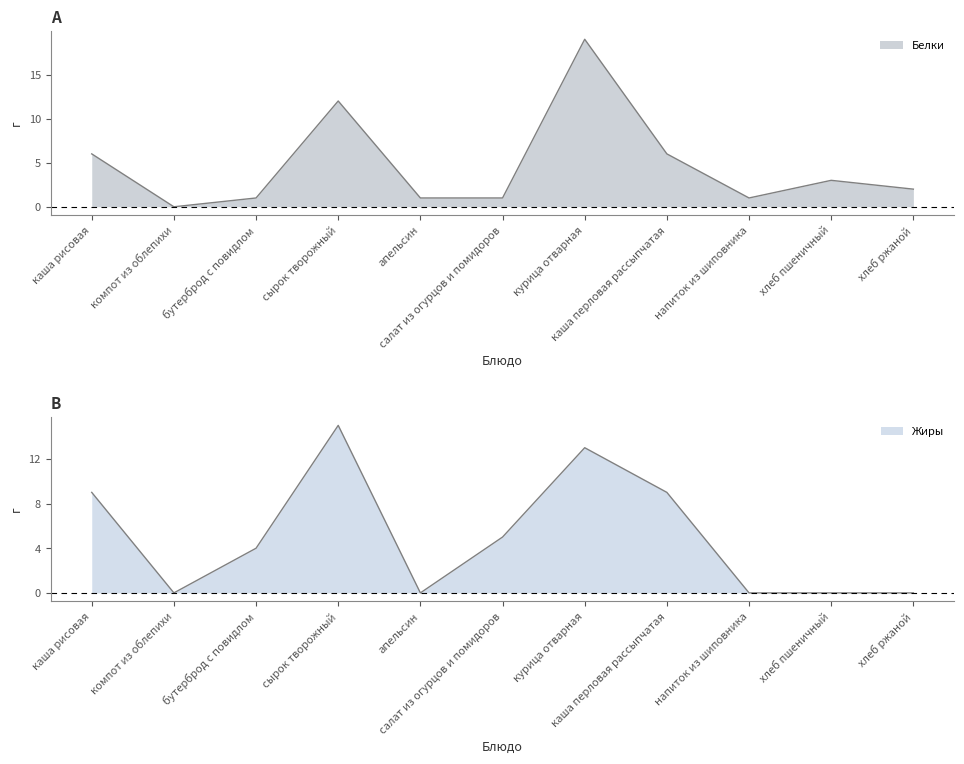

Which series has the largest total across all categories?

Жиры